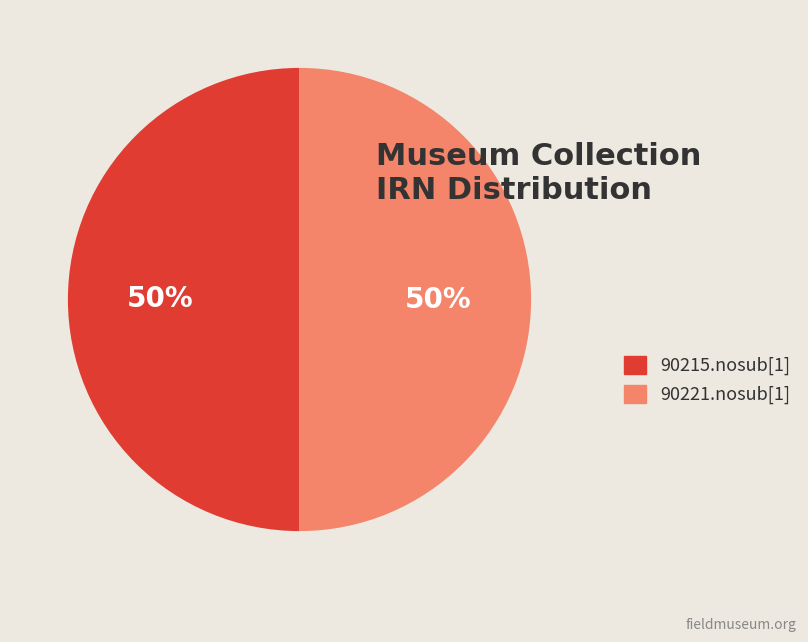

What percentage is the 90215.nosub[1] slice, to the nearest percent?

50%